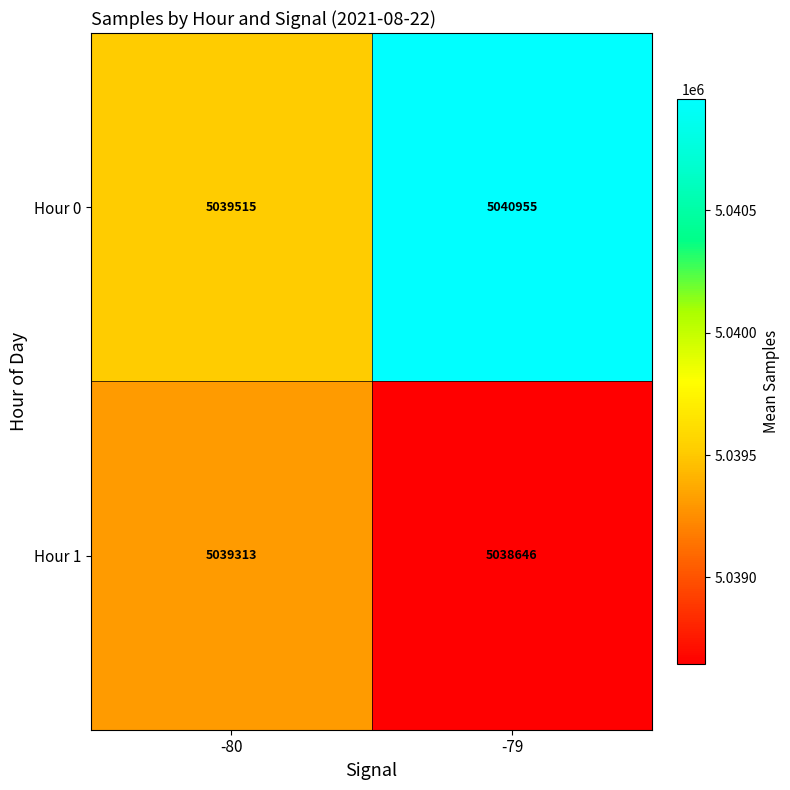

How many distinct data groups are displayed?

2